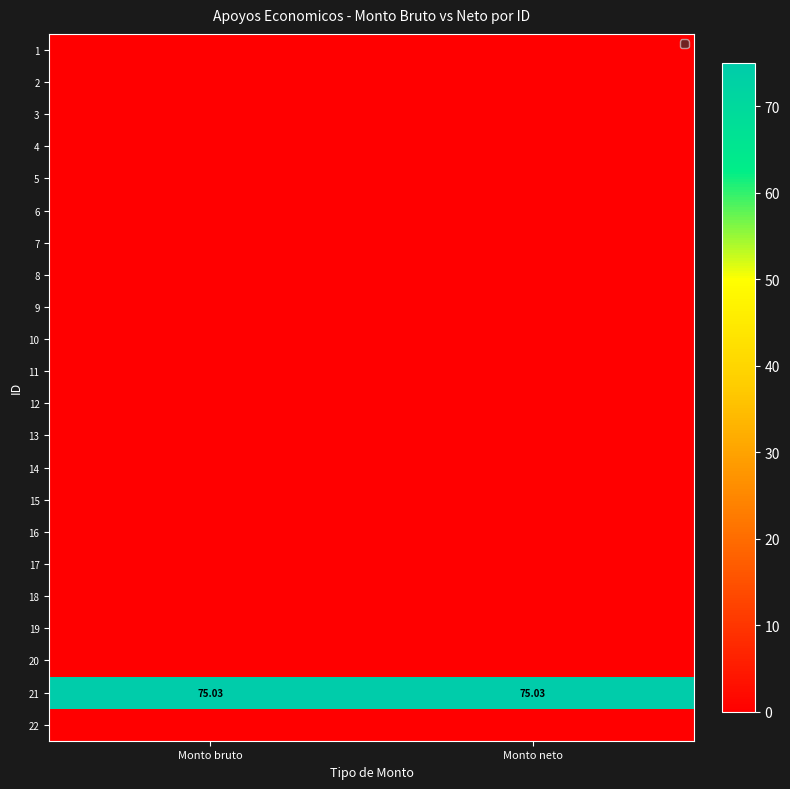

List the series in order of their peak value, highest first.

21, 1, 2, 3, 4, 5, 6, 7, 8, 9, 10, 11, 12, 13, 14, 15, 16, 17, 18, 19, 20, 22